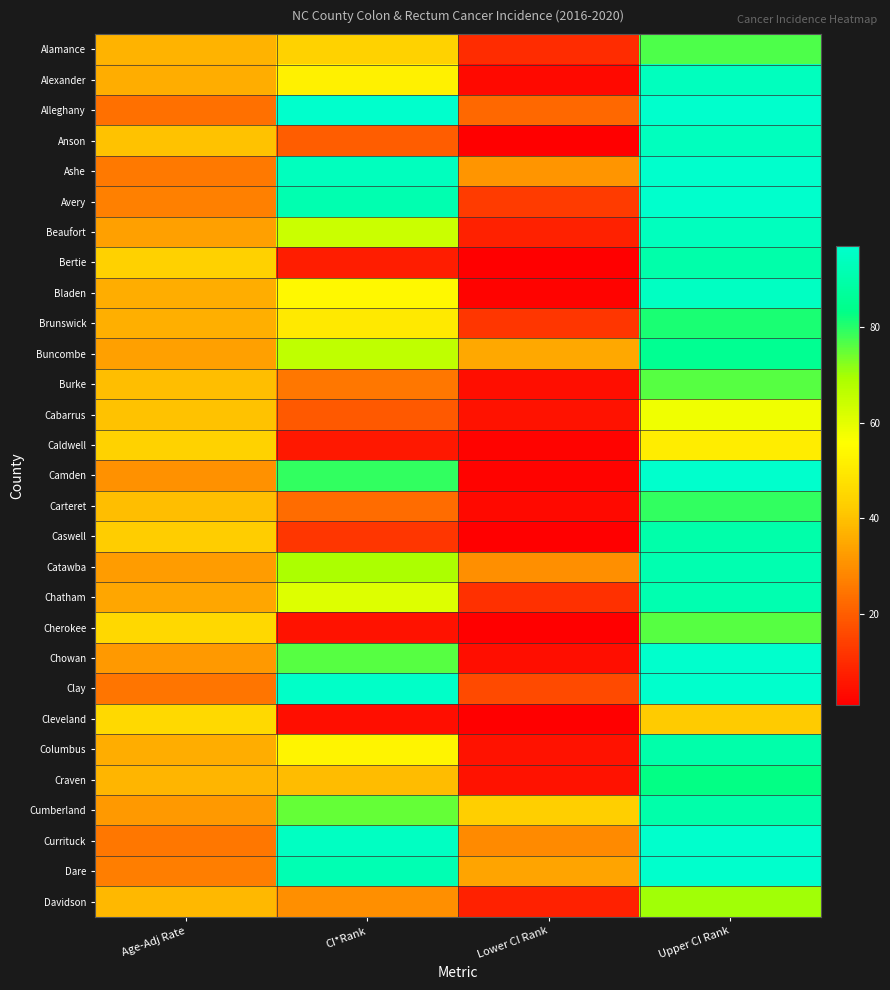

At how many categories does at least one series exceed 22?

4